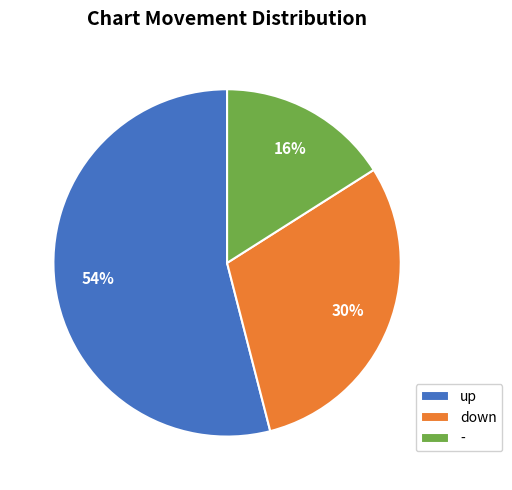

The down slice represents 18% of the pie. True or false?

False